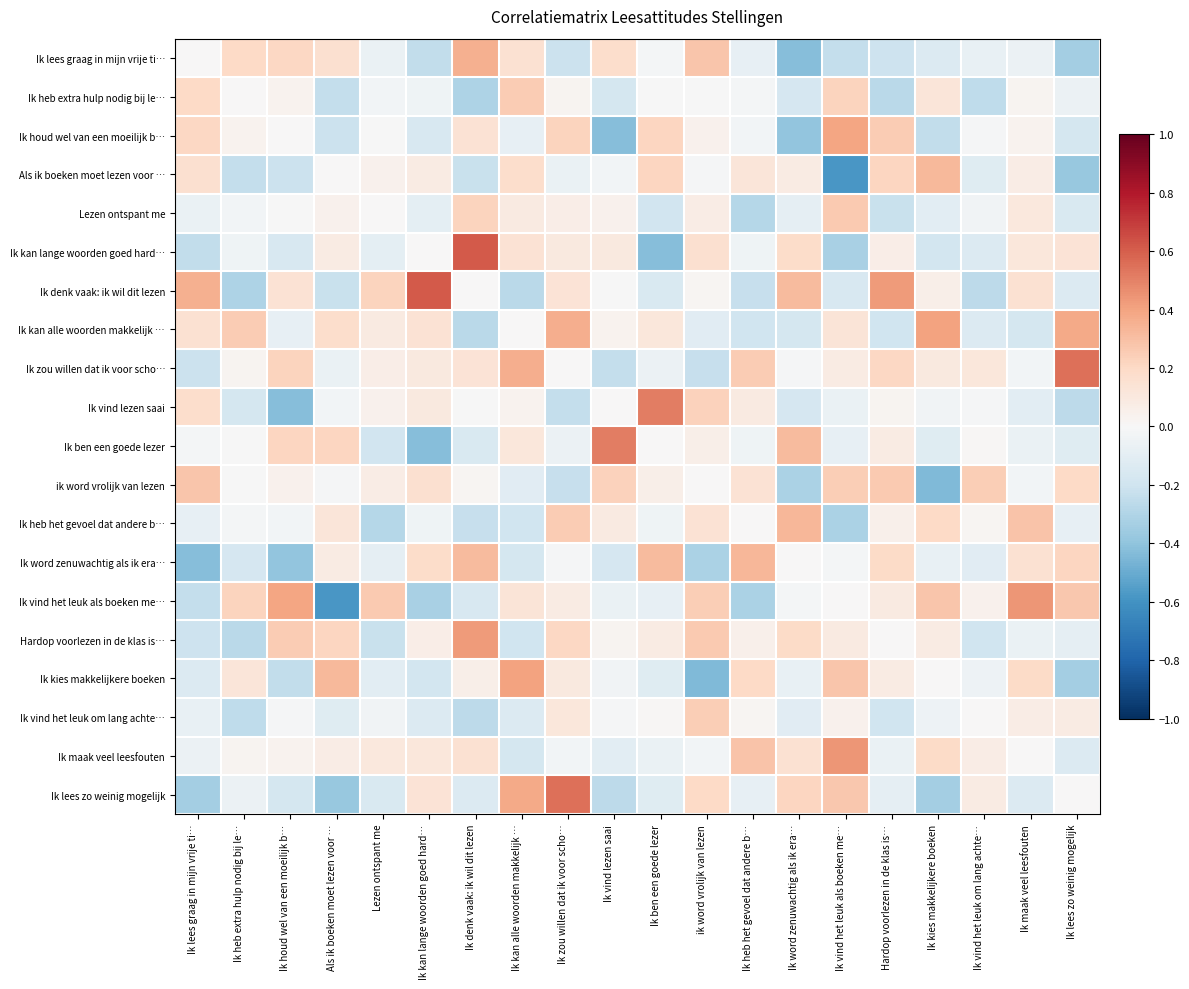

Reading left to right, list all the values displayed in this chart.

Ik lees graag in mijn vrije ti…: Ik lees graag in mijn vrije ti…=0.0	Ik heb extra hulp nodig bij le…=0.2	Ik houd wel van een moeilijk b…=0.2	Als ik boeken moet lezen voor …=0.2	Lezen ontspant me=-0.1	Ik kan lange woorden goed hard…=-0.2	Ik denk vaak: ik wil dit lezen=0.4	Ik kan alle woorden makkelijk …=0.1	Ik zou willen dat ik voor scho…=-0.2	Ik vind lezen saai=0.2	Ik ben een goede lezer=-0.0	ik word vrolijk van lezen=0.3	Ik heb het gevoel dat andere b…=-0.1	Ik word zenuwachtig als ik era…=-0.4	Ik vind het leuk als boeken me…=-0.2	Hardop voorlezen in de klas is…=-0.2	Ik kies makkelijkere boeken=-0.1	Ik vind het leuk om lang achte…=-0.1	Ik maak veel leesfouten=-0.1	Ik lees zo weinig mogelijk=-0.3
Ik heb extra hulp nodig bij le…: Ik lees graag in mijn vrije ti…=0.2	Ik heb extra hulp nodig bij le…=0.0	Ik houd wel van een moeilijk b…=0.0	Als ik boeken moet lezen voor …=-0.2	Lezen ontspant me=-0.0	Ik kan lange woorden goed hard…=-0.0	Ik denk vaak: ik wil dit lezen=-0.3	Ik kan alle woorden makkelijk …=0.3	Ik zou willen dat ik voor scho…=0.0	Ik vind lezen saai=-0.2	Ik ben een goede lezer=-0.0	ik word vrolijk van lezen=-0.0	Ik heb het gevoel dat andere b…=-0.0	Ik word zenuwachtig als ik era…=-0.2	Ik vind het leuk als boeken me…=0.2	Hardop voorlezen in de klas is…=-0.3	Ik kies makkelijkere boeken=0.1	Ik vind het leuk om lang achte…=-0.3	Ik maak veel leesfouten=0.0	Ik lees zo weinig mogelijk=-0.1
Ik houd wel van een moeilijk b…: Ik lees graag in mijn vrije ti…=0.2	Ik heb extra hulp nodig bij le…=0.0	Ik houd wel van een moeilijk b…=0.0	Als ik boeken moet lezen voor …=-0.2	Lezen ontspant me=-0.0	Ik kan lange woorden goed hard…=-0.2	Ik denk vaak: ik wil dit lezen=0.1	Ik kan alle woorden makkelijk …=-0.1	Ik zou willen dat ik voor scho…=0.2	Ik vind lezen saai=-0.4	Ik ben een goede lezer=0.2	ik word vrolijk van lezen=0.0	Ik heb het gevoel dat andere b…=-0.0	Ik word zenuwachtig als ik era…=-0.4	Ik vind het leuk als boeken me…=0.4	Hardop voorlezen in de klas is…=0.3	Ik kies makkelijkere boeken=-0.2	Ik vind het leuk om lang achte…=-0.0	Ik maak veel leesfouten=0.0	Ik lees zo weinig mogelijk=-0.2
Als ik boeken moet lezen voor …: Ik lees graag in mijn vrije ti…=0.2	Ik heb extra hulp nodig bij le…=-0.2	Ik houd wel van een moeilijk b…=-0.2	Als ik boeken moet lezen voor …=0.0	Lezen ontspant me=0.0	Ik kan lange woorden goed hard…=0.1	Ik denk vaak: ik wil dit lezen=-0.2	Ik kan alle woorden makkelijk …=0.2	Ik zou willen dat ik voor scho…=-0.1	Ik vind lezen saai=-0.0	Ik ben een goede lezer=0.2	ik word vrolijk van lezen=-0.0	Ik heb het gevoel dat andere b…=0.1	Ik word zenuwachtig als ik era…=0.1	Ik vind het leuk als boeken me…=-0.6	Hardop voorlezen in de klas is…=0.2	Ik kies makkelijkere boeken=0.3	Ik vind het leuk om lang achte…=-0.1	Ik maak veel leesfouten=0.1	Ik lees zo weinig mogelijk=-0.4
Lezen ontspant me: Ik lees graag in mijn vrije ti…=-0.1	Ik heb extra hulp nodig bij le…=-0.0	Ik houd wel van een moeilijk b…=-0.0	Als ik boeken moet lezen voor …=0.0	Lezen ontspant me=0.0	Ik kan lange woorden goed hard…=-0.1	Ik denk vaak: ik wil dit lezen=0.2	Ik kan alle woorden makkelijk …=0.1	Ik zou willen dat ik voor scho…=0.1	Ik vind lezen saai=0.0	Ik ben een goede lezer=-0.2	ik word vrolijk van lezen=0.1	Ik heb het gevoel dat andere b…=-0.3	Ik word zenuwachtig als ik era…=-0.1	Ik vind het leuk als boeken me…=0.3	Hardop voorlezen in de klas is…=-0.2	Ik kies makkelijkere boeken=-0.1	Ik vind het leuk om lang achte…=-0.0	Ik maak veel leesfouten=0.1	Ik lees zo weinig mogelijk=-0.1
Ik kan lange woorden goed hard…: Ik lees graag in mijn vrije ti…=-0.2	Ik heb extra hulp nodig bij le…=-0.0	Ik houd wel van een moeilijk b…=-0.2	Als ik boeken moet lezen voor …=0.1	Lezen ontspant me=-0.1	Ik kan lange woorden goed hard…=0.0	Ik denk vaak: ik wil dit lezen=0.6	Ik kan alle woorden makkelijk …=0.1	Ik zou willen dat ik voor scho…=0.1	Ik vind lezen saai=0.1	Ik ben een goede lezer=-0.4	ik word vrolijk van lezen=0.2	Ik heb het gevoel dat andere b…=-0.0	Ik word zenuwachtig als ik era…=0.2	Ik vind het leuk als boeken me…=-0.3	Hardop voorlezen in de klas is…=0.1	Ik kies makkelijkere boeken=-0.2	Ik vind het leuk om lang achte…=-0.1	Ik maak veel leesfouten=0.1	Ik lees zo weinig mogelijk=0.1
Ik denk vaak: ik wil dit lezen: Ik lees graag in mijn vrije ti…=0.4	Ik heb extra hulp nodig bij le…=-0.3	Ik houd wel van een moeilijk b…=0.1	Als ik boeken moet lezen voor …=-0.2	Lezen ontspant me=0.2	Ik kan lange woorden goed hard…=0.6	Ik denk vaak: ik wil dit lezen=0.0	Ik kan alle woorden makkelijk …=-0.3	Ik zou willen dat ik voor scho…=0.1	Ik vind lezen saai=-0.0	Ik ben een goede lezer=-0.2	ik word vrolijk van lezen=0.0	Ik heb het gevoel dat andere b…=-0.2	Ik word zenuwachtig als ik era…=0.3	Ik vind het leuk als boeken me…=-0.2	Hardop voorlezen in de klas is…=0.4	Ik kies makkelijkere boeken=0.1	Ik vind het leuk om lang achte…=-0.3	Ik maak veel leesfouten=0.2	Ik lees zo weinig mogelijk=-0.1
Ik kan alle woorden makkelijk …: Ik lees graag in mijn vrije ti…=0.1	Ik heb extra hulp nodig bij le…=0.3	Ik houd wel van een moeilijk b…=-0.1	Als ik boeken moet lezen voor …=0.2	Lezen ontspant me=0.1	Ik kan lange woorden goed hard…=0.1	Ik denk vaak: ik wil dit lezen=-0.3	Ik kan alle woorden makkelijk …=0.0	Ik zou willen dat ik voor scho…=0.4	Ik vind lezen saai=0.0	Ik ben een goede lezer=0.1	ik word vrolijk van lezen=-0.1	Ik heb het gevoel dat andere b…=-0.2	Ik word zenuwachtig als ik era…=-0.2	Ik vind het leuk als boeken me…=0.1	Hardop voorlezen in de klas is…=-0.2	Ik kies makkelijkere boeken=0.4	Ik vind het leuk om lang achte…=-0.1	Ik maak veel leesfouten=-0.2	Ik lees zo weinig mogelijk=0.4
Ik zou willen dat ik voor scho…: Ik lees graag in mijn vrije ti…=-0.2	Ik heb extra hulp nodig bij le…=0.0	Ik houd wel van een moeilijk b…=0.2	Als ik boeken moet lezen voor …=-0.1	Lezen ontspant me=0.1	Ik kan lange woorden goed hard…=0.1	Ik denk vaak: ik wil dit lezen=0.1	Ik kan alle woorden makkelijk …=0.4	Ik zou willen dat ik voor scho…=0.0	Ik vind lezen saai=-0.2	Ik ben een goede lezer=-0.1	ik word vrolijk van lezen=-0.2	Ik heb het gevoel dat andere b…=0.3	Ik word zenuwachtig als ik era…=-0.0	Ik vind het leuk als boeken me…=0.1	Hardop voorlezen in de klas is…=0.2	Ik kies makkelijkere boeken=0.1	Ik vind het leuk om lang achte…=0.1	Ik maak veel leesfouten=-0.0	Ik lees zo weinig mogelijk=0.6
Ik vind lezen saai: Ik lees graag in mijn vrije ti…=0.2	Ik heb extra hulp nodig bij le…=-0.2	Ik houd wel van een moeilijk b…=-0.4	Als ik boeken moet lezen voor …=-0.0	Lezen ontspant me=0.0	Ik kan lange woorden goed hard…=0.1	Ik denk vaak: ik wil dit lezen=-0.0	Ik kan alle woorden makkelijk …=0.0	Ik zou willen dat ik voor scho…=-0.2	Ik vind lezen saai=0.0	Ik ben een goede lezer=0.5	ik word vrolijk van lezen=0.2	Ik heb het gevoel dat andere b…=0.1	Ik word zenuwachtig als ik era…=-0.2	Ik vind het leuk als boeken me…=-0.1	Hardop voorlezen in de klas is…=0.0	Ik kies makkelijkere boeken=-0.0	Ik vind het leuk om lang achte…=-0.0	Ik maak veel leesfouten=-0.1	Ik lees zo weinig mogelijk=-0.3
Ik ben een goede lezer: Ik lees graag in mijn vrije ti…=-0.0	Ik heb extra hulp nodig bij le…=-0.0	Ik houd wel van een moeilijk b…=0.2	Als ik boeken moet lezen voor …=0.2	Lezen ontspant me=-0.2	Ik kan lange woorden goed hard…=-0.4	Ik denk vaak: ik wil dit lezen=-0.2	Ik kan alle woorden makkelijk …=0.1	Ik zou willen dat ik voor scho…=-0.1	Ik vind lezen saai=0.5	Ik ben een goede lezer=0.0	ik word vrolijk van lezen=0.1	Ik heb het gevoel dat andere b…=-0.0	Ik word zenuwachtig als ik era…=0.3	Ik vind het leuk als boeken me…=-0.1	Hardop voorlezen in de klas is…=0.1	Ik kies makkelijkere boeken=-0.1	Ik vind het leuk om lang achte…=0.0	Ik maak veel leesfouten=-0.1	Ik lees zo weinig mogelijk=-0.1
ik word vrolijk van lezen: Ik lees graag in mijn vrije ti…=0.3	Ik heb extra hulp nodig bij le…=-0.0	Ik houd wel van een moeilijk b…=0.0	Als ik boeken moet lezen voor …=-0.0	Lezen ontspant me=0.1	Ik kan lange woorden goed hard…=0.2	Ik denk vaak: ik wil dit lezen=0.0	Ik kan alle woorden makkelijk …=-0.1	Ik zou willen dat ik voor scho…=-0.2	Ik vind lezen saai=0.2	Ik ben een goede lezer=0.1	ik word vrolijk van lezen=0.0	Ik heb het gevoel dat andere b…=0.1	Ik word zenuwachtig als ik era…=-0.3	Ik vind het leuk als boeken me…=0.2	Hardop voorlezen in de klas is…=0.3	Ik kies makkelijkere boeken=-0.4	Ik vind het leuk om lang achte…=0.2	Ik maak veel leesfouten=-0.0	Ik lees zo weinig mogelijk=0.2
Ik heb het gevoel dat andere b…: Ik lees graag in mijn vrije ti…=-0.1	Ik heb extra hulp nodig bij le…=-0.0	Ik houd wel van een moeilijk b…=-0.0	Als ik boeken moet lezen voor …=0.1	Lezen ontspant me=-0.3	Ik kan lange woorden goed hard…=-0.0	Ik denk vaak: ik wil dit lezen=-0.2	Ik kan alle woorden makkelijk …=-0.2	Ik zou willen dat ik voor scho…=0.3	Ik vind lezen saai=0.1	Ik ben een goede lezer=-0.0	ik word vrolijk van lezen=0.1	Ik heb het gevoel dat andere b…=0.0	Ik word zenuwachtig als ik era…=0.3	Ik vind het leuk als boeken me…=-0.3	Hardop voorlezen in de klas is…=0.1	Ik kies makkelijkere boeken=0.2	Ik vind het leuk om lang achte…=0.0	Ik maak veel leesfouten=0.3	Ik lees zo weinig mogelijk=-0.1
Ik word zenuwachtig als ik era…: Ik lees graag in mijn vrije ti…=-0.4	Ik heb extra hulp nodig bij le…=-0.2	Ik houd wel van een moeilijk b…=-0.4	Als ik boeken moet lezen voor …=0.1	Lezen ontspant me=-0.1	Ik kan lange woorden goed hard…=0.2	Ik denk vaak: ik wil dit lezen=0.3	Ik kan alle woorden makkelijk …=-0.2	Ik zou willen dat ik voor scho…=-0.0	Ik vind lezen saai=-0.2	Ik ben een goede lezer=0.3	ik word vrolijk van lezen=-0.3	Ik heb het gevoel dat andere b…=0.3	Ik word zenuwachtig als ik era…=0.0	Ik vind het leuk als boeken me…=-0.0	Hardop voorlezen in de klas is…=0.2	Ik kies makkelijkere boeken=-0.1	Ik vind het leuk om lang achte…=-0.1	Ik maak veel leesfouten=0.2	Ik lees zo weinig mogelijk=0.2
Ik vind het leuk als boeken me…: Ik lees graag in mijn vrije ti…=-0.2	Ik heb extra hulp nodig bij le…=0.2	Ik houd wel van een moeilijk b…=0.4	Als ik boeken moet lezen voor …=-0.6	Lezen ontspant me=0.3	Ik kan lange woorden goed hard…=-0.3	Ik denk vaak: ik wil dit lezen=-0.2	Ik kan alle woorden makkelijk …=0.1	Ik zou willen dat ik voor scho…=0.1	Ik vind lezen saai=-0.1	Ik ben een goede lezer=-0.1	ik word vrolijk van lezen=0.2	Ik heb het gevoel dat andere b…=-0.3	Ik word zenuwachtig als ik era…=-0.0	Ik vind het leuk als boeken me…=0.0	Hardop voorlezen in de klas is…=0.1	Ik kies makkelijkere boeken=0.3	Ik vind het leuk om lang achte…=0.0	Ik maak veel leesfouten=0.4	Ik lees zo weinig mogelijk=0.3
Hardop voorlezen in de klas is…: Ik lees graag in mijn vrije ti…=-0.2	Ik heb extra hulp nodig bij le…=-0.3	Ik houd wel van een moeilijk b…=0.3	Als ik boeken moet lezen voor …=0.2	Lezen ontspant me=-0.2	Ik kan lange woorden goed hard…=0.1	Ik denk vaak: ik wil dit lezen=0.4	Ik kan alle woorden makkelijk …=-0.2	Ik zou willen dat ik voor scho…=0.2	Ik vind lezen saai=0.0	Ik ben een goede lezer=0.1	ik word vrolijk van lezen=0.3	Ik heb het gevoel dat andere b…=0.1	Ik word zenuwachtig als ik era…=0.2	Ik vind het leuk als boeken me…=0.1	Hardop voorlezen in de klas is…=0.0	Ik kies makkelijkere boeken=0.1	Ik vind het leuk om lang achte…=-0.2	Ik maak veel leesfouten=-0.1	Ik lees zo weinig mogelijk=-0.1
Ik kies makkelijkere boeken: Ik lees graag in mijn vrije ti…=-0.1	Ik heb extra hulp nodig bij le…=0.1	Ik houd wel van een moeilijk b…=-0.2	Als ik boeken moet lezen voor …=0.3	Lezen ontspant me=-0.1	Ik kan lange woorden goed hard…=-0.2	Ik denk vaak: ik wil dit lezen=0.1	Ik kan alle woorden makkelijk …=0.4	Ik zou willen dat ik voor scho…=0.1	Ik vind lezen saai=-0.0	Ik ben een goede lezer=-0.1	ik word vrolijk van lezen=-0.4	Ik heb het gevoel dat andere b…=0.2	Ik word zenuwachtig als ik era…=-0.1	Ik vind het leuk als boeken me…=0.3	Hardop voorlezen in de klas is…=0.1	Ik kies makkelijkere boeken=0.0	Ik vind het leuk om lang achte…=-0.1	Ik maak veel leesfouten=0.2	Ik lees zo weinig mogelijk=-0.3
Ik vind het leuk om lang achte…: Ik lees graag in mijn vrije ti…=-0.1	Ik heb extra hulp nodig bij le…=-0.3	Ik houd wel van een moeilijk b…=-0.0	Als ik boeken moet lezen voor …=-0.1	Lezen ontspant me=-0.0	Ik kan lange woorden goed hard…=-0.1	Ik denk vaak: ik wil dit lezen=-0.3	Ik kan alle woorden makkelijk …=-0.1	Ik zou willen dat ik voor scho…=0.1	Ik vind lezen saai=-0.0	Ik ben een goede lezer=0.0	ik word vrolijk van lezen=0.2	Ik heb het gevoel dat andere b…=0.0	Ik word zenuwachtig als ik era…=-0.1	Ik vind het leuk als boeken me…=0.0	Hardop voorlezen in de klas is…=-0.2	Ik kies makkelijkere boeken=-0.1	Ik vind het leuk om lang achte…=0.0	Ik maak veel leesfouten=0.1	Ik lees zo weinig mogelijk=0.1
Ik maak veel leesfouten: Ik lees graag in mijn vrije ti…=-0.1	Ik heb extra hulp nodig bij le…=0.0	Ik houd wel van een moeilijk b…=0.0	Als ik boeken moet lezen voor …=0.1	Lezen ontspant me=0.1	Ik kan lange woorden goed hard…=0.1	Ik denk vaak: ik wil dit lezen=0.2	Ik kan alle woorden makkelijk …=-0.2	Ik zou willen dat ik voor scho…=-0.0	Ik vind lezen saai=-0.1	Ik ben een goede lezer=-0.1	ik word vrolijk van lezen=-0.0	Ik heb het gevoel dat andere b…=0.3	Ik word zenuwachtig als ik era…=0.2	Ik vind het leuk als boeken me…=0.4	Hardop voorlezen in de klas is…=-0.1	Ik kies makkelijkere boeken=0.2	Ik vind het leuk om lang achte…=0.1	Ik maak veel leesfouten=0.0	Ik lees zo weinig mogelijk=-0.1
Ik lees zo weinig mogelijk: Ik lees graag in mijn vrije ti…=-0.3	Ik heb extra hulp nodig bij le…=-0.1	Ik houd wel van een moeilijk b…=-0.2	Als ik boeken moet lezen voor …=-0.4	Lezen ontspant me=-0.1	Ik kan lange woorden goed hard…=0.1	Ik denk vaak: ik wil dit lezen=-0.1	Ik kan alle woorden makkelijk …=0.4	Ik zou willen dat ik voor scho…=0.6	Ik vind lezen saai=-0.3	Ik ben een goede lezer=-0.1	ik word vrolijk van lezen=0.2	Ik heb het gevoel dat andere b…=-0.1	Ik word zenuwachtig als ik era…=0.2	Ik vind het leuk als boeken me…=0.3	Hardop voorlezen in de klas is…=-0.1	Ik kies makkelijkere boeken=-0.3	Ik vind het leuk om lang achte…=0.1	Ik maak veel leesfouten=-0.1	Ik lees zo weinig mogelijk=0.0